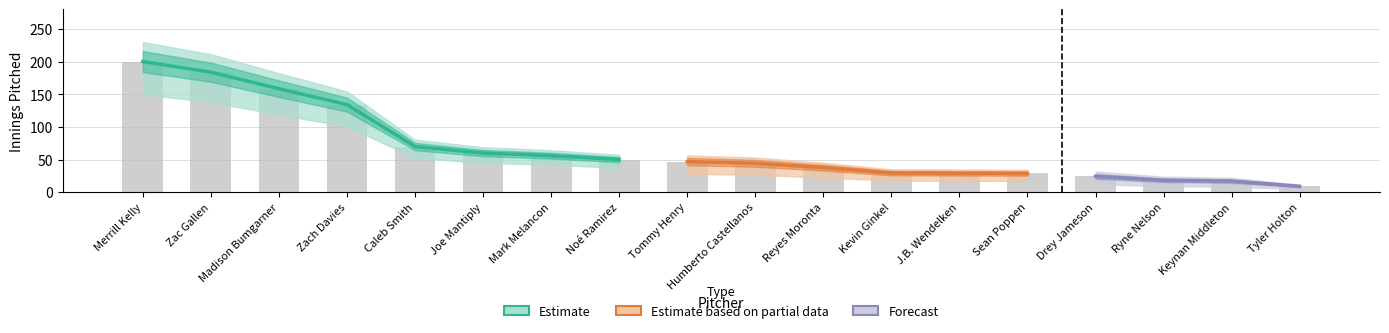

True or false: pERA has a value of 8.0 at pH.

False